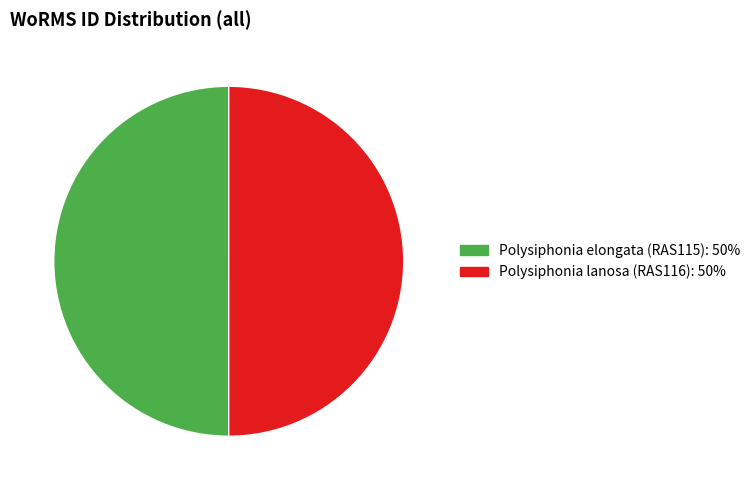

True or false: Polysiphonia elongata (RAS115): 50% accounts for 50% of the total.

True